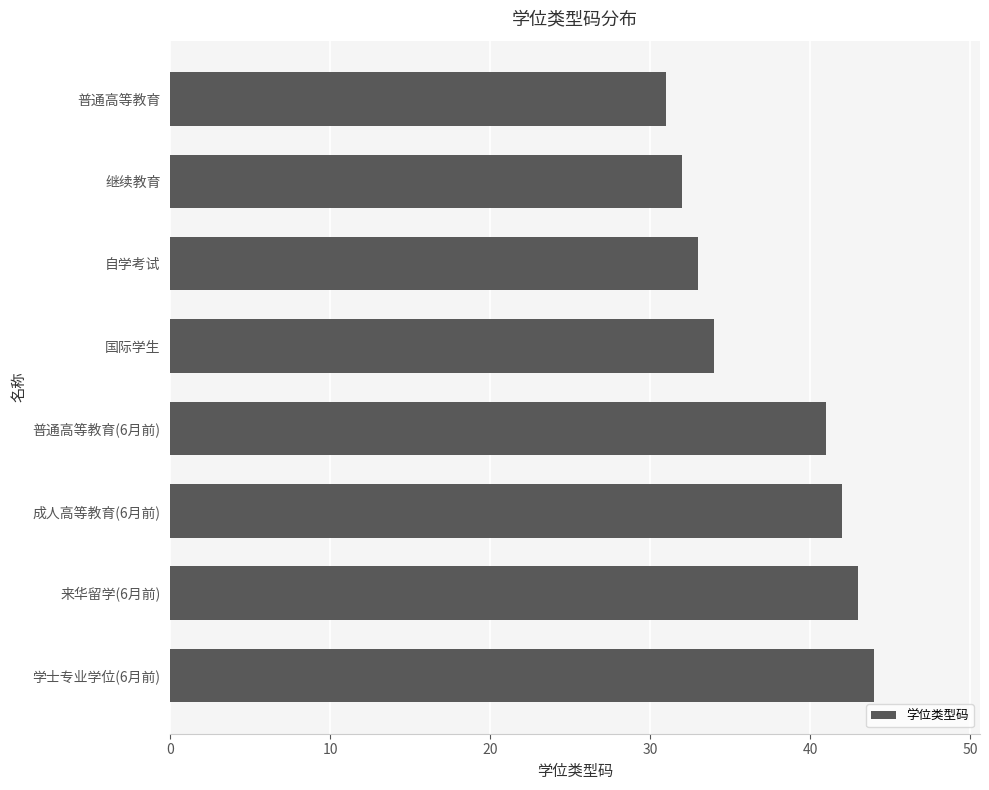

What is the smallest value displayed?

31